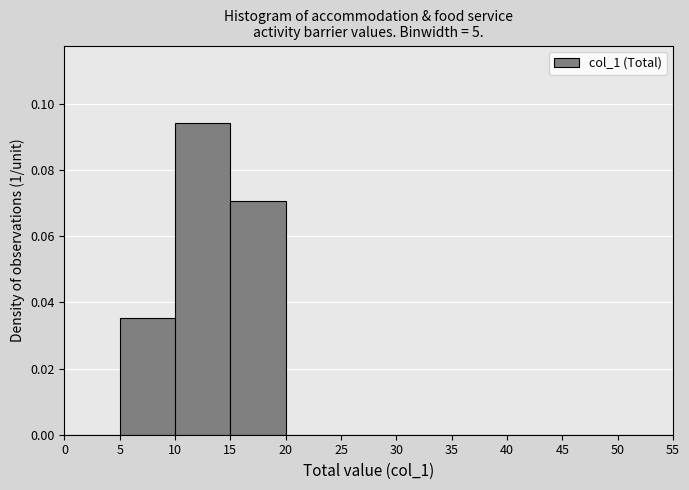

Reading left to right, list every bar in this chart as the range it spans on the x-axis followed by its height. The values are not printed on the chart, so give them approximately, as read against the axis.

0 to 5: 0
5 to 10: 0.036
10 to 15: 0.094
15 to 20: 0.070
20 to 25: 0
25 to 30: 0
30 to 35: 0
35 to 40: 0
40 to 45: 0
45 to 50: 0
50 to 55: 0